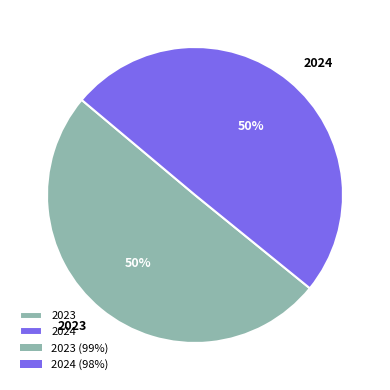

To the nearest percent, what portion does 2023 represent?

50%